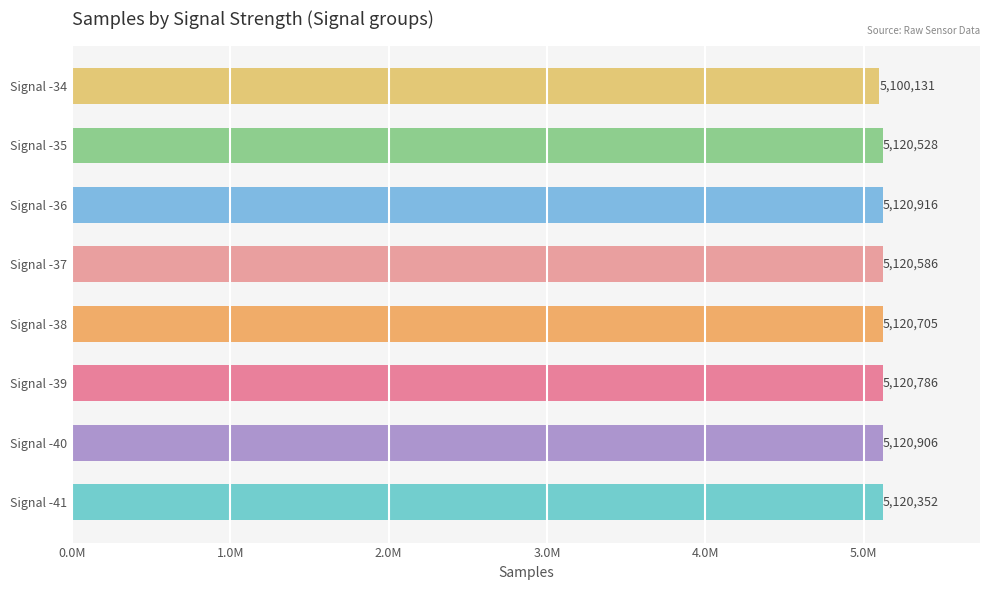

What value does the data have at -36?

5120916